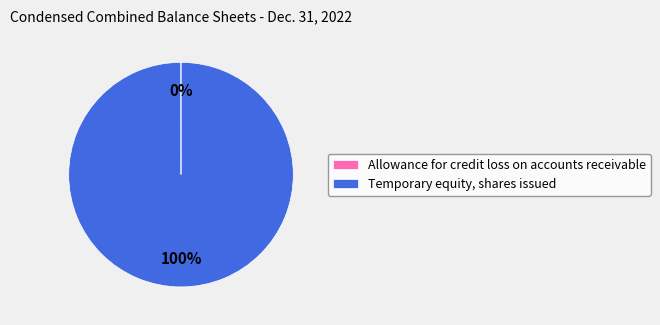

Is there any slice that represents more than half of the pie?

Yes